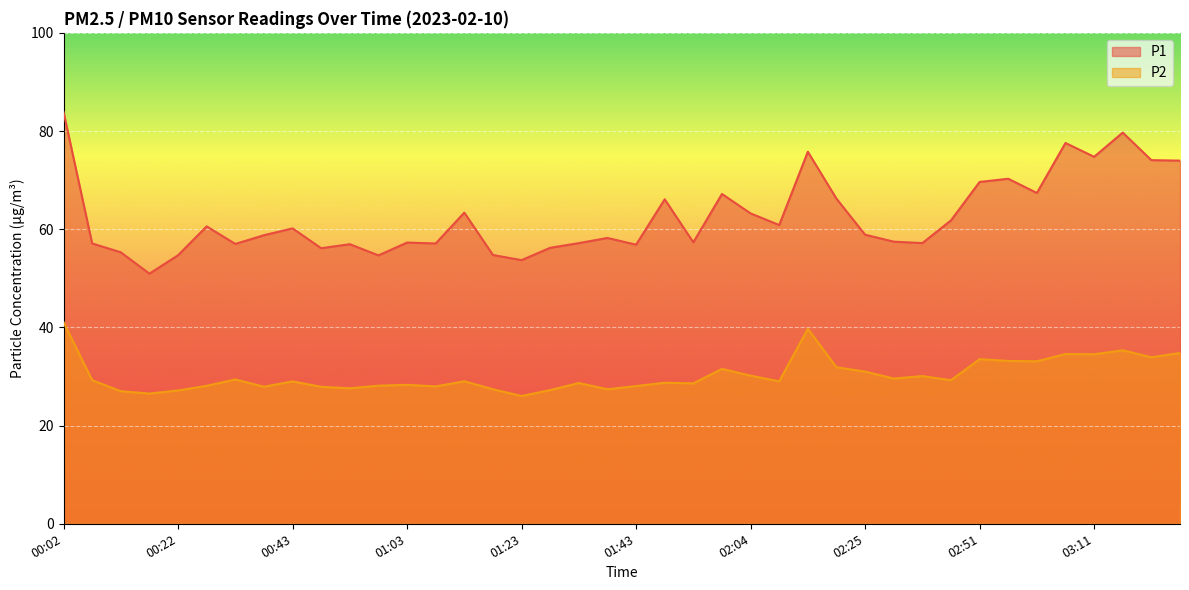

What value does the P1 series have at 00:43?

60.2